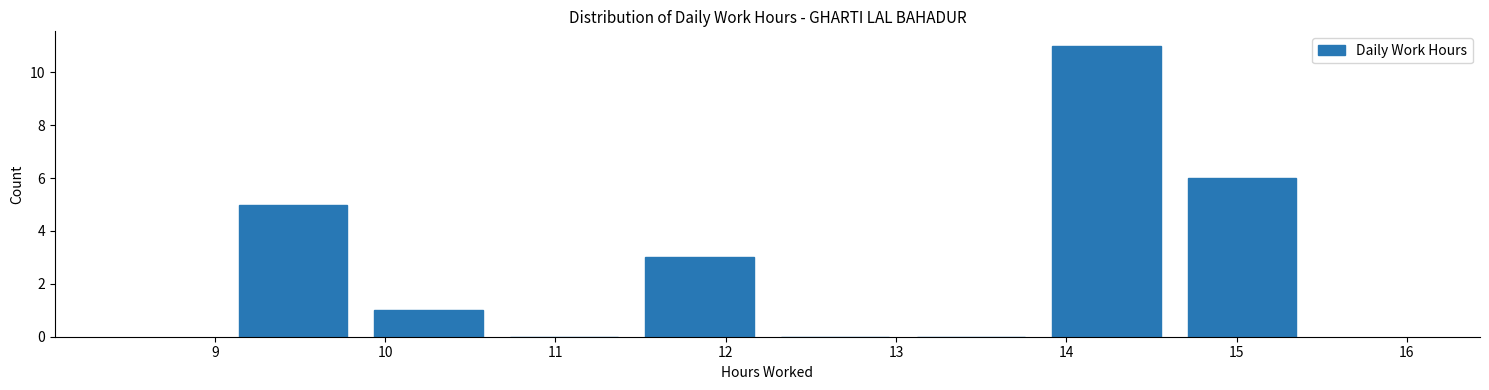

Reading left to right, transcribe this chart: for each bar, give the range it covers on the x-axis and its height. Neither the bar edges nor the heights are printed on the chart, so give them approximately, as read against the axes.

9.1 to 9.9: 5
9.9 to 10.7: 1
10.7 to 11.4: 0
11.4 to 12.2: 3
12.2 to 13.0: 0
13.0 to 13.8: 0
13.8 to 14.6: 11
14.6 to 15.4: 6